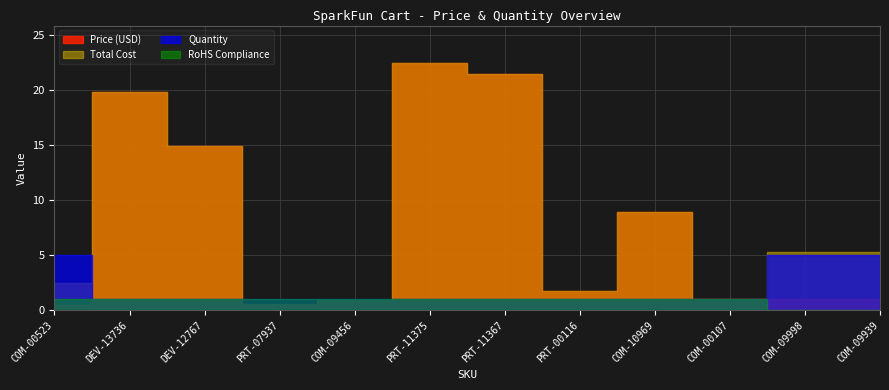

What is the spread (max minus min) of values at DEV-13736?

18.8